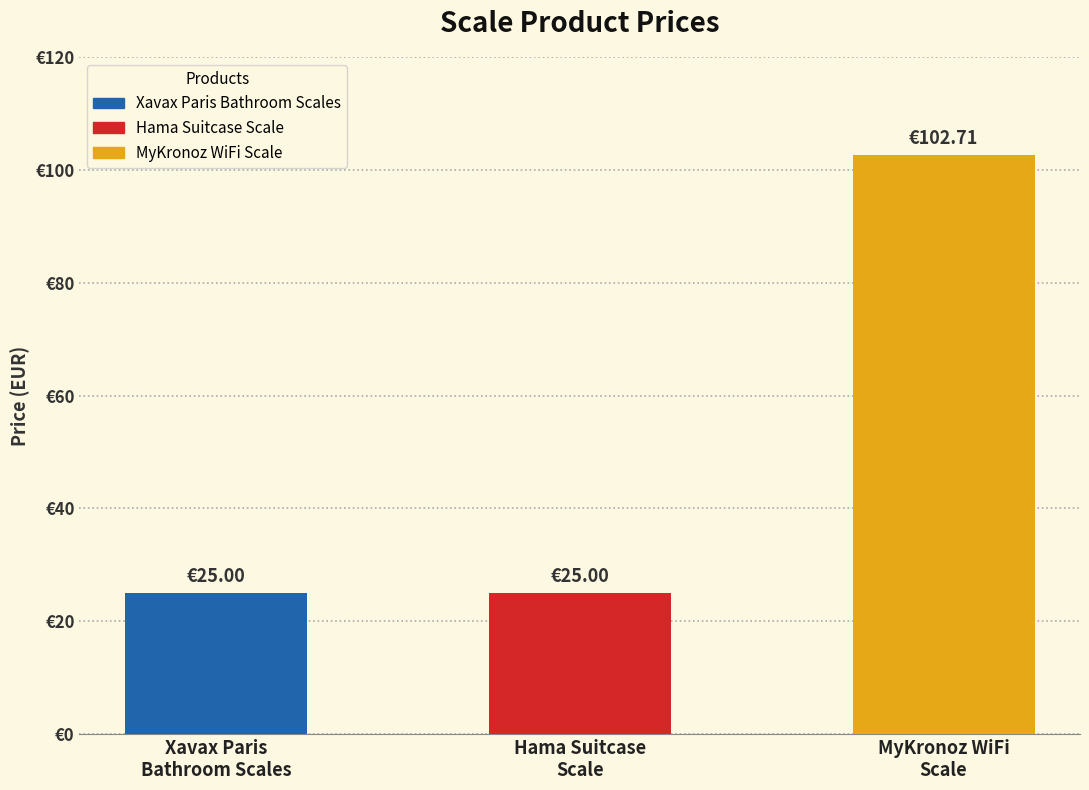

True or false: the data shows 8.8 at Hama Suitcase
Scale.

False